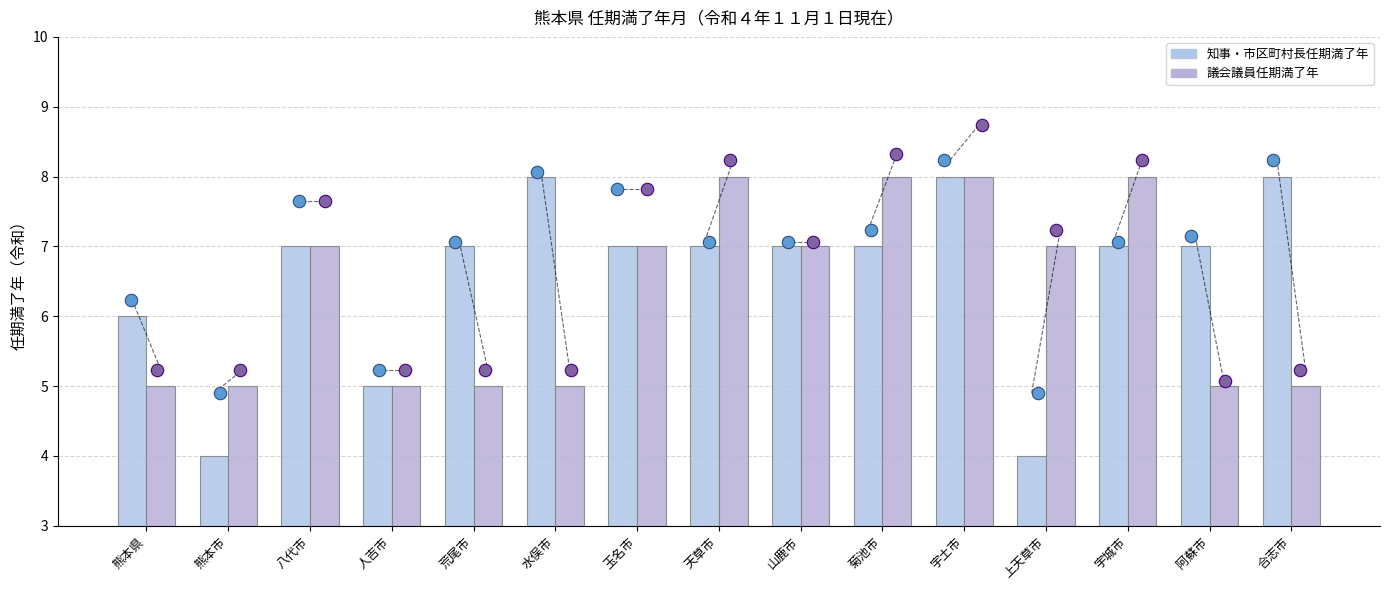

Which series reaches the maximum Y coordinate?

都道府県知事・市区町村長任期満了年